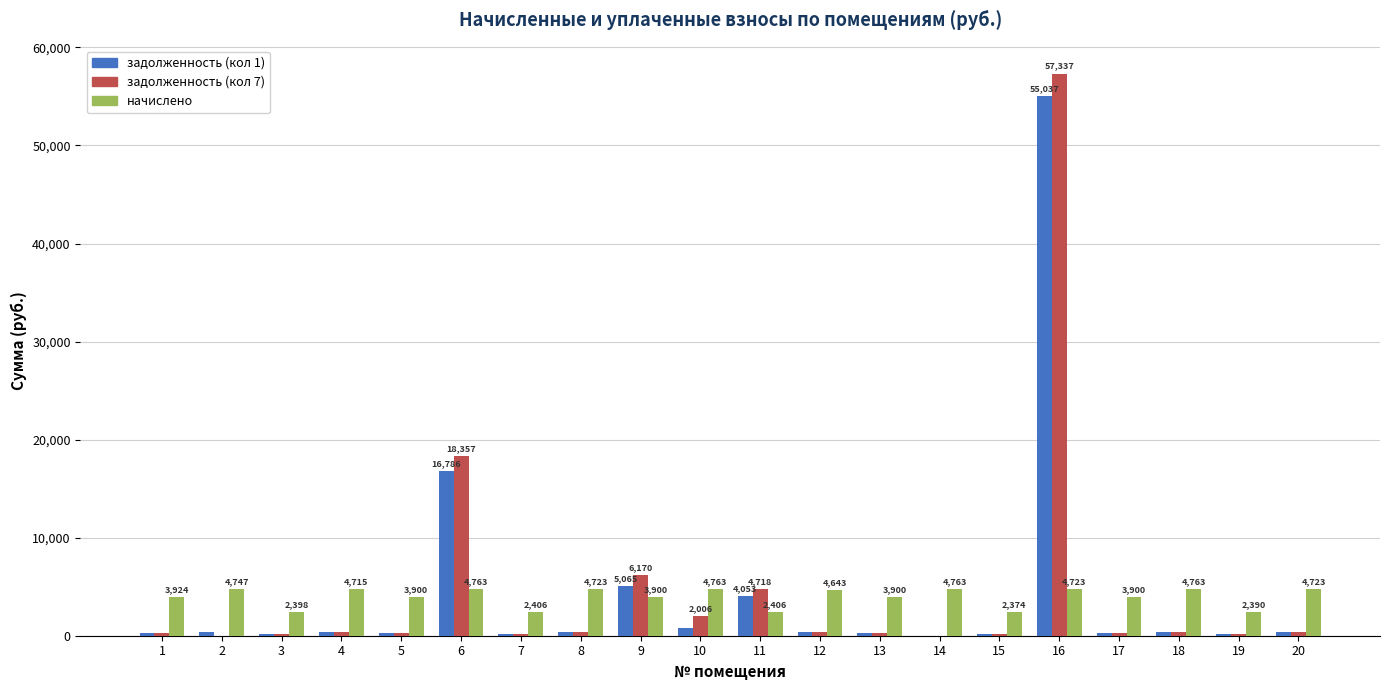

The value of начислено at 11 is 2405.6. True or false?

True